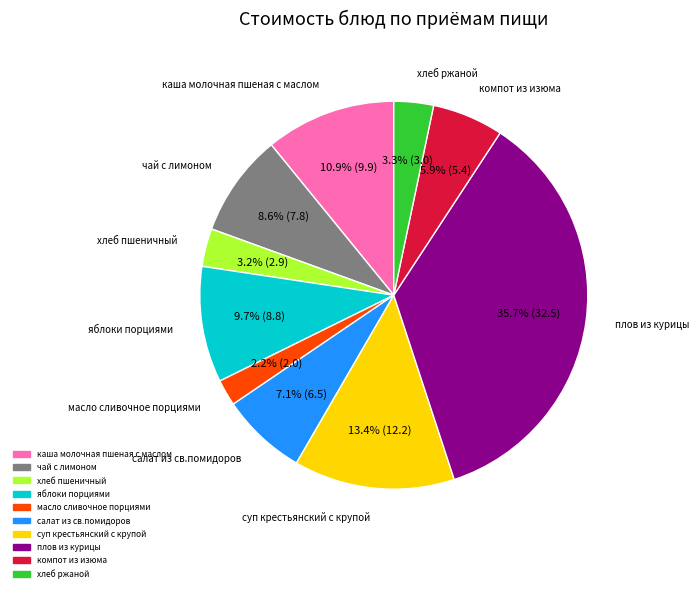

To the nearest percent, what percentage of the pie is суп крестьянский с крупой?

13%